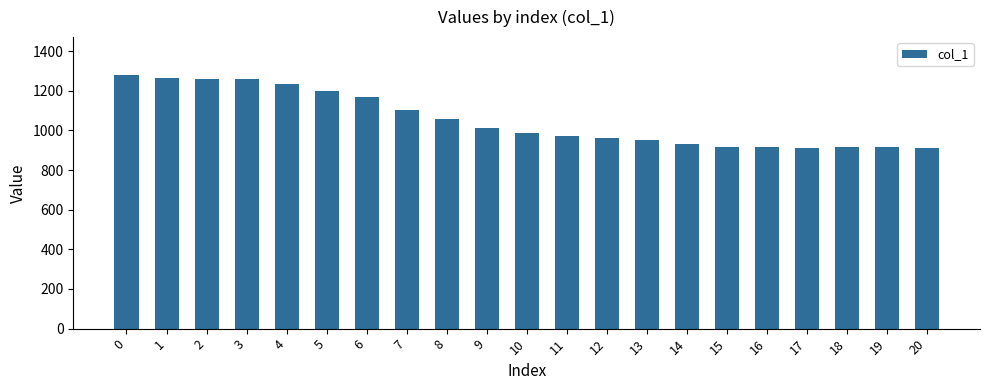

The value at 5 is 1201. True or false?

True